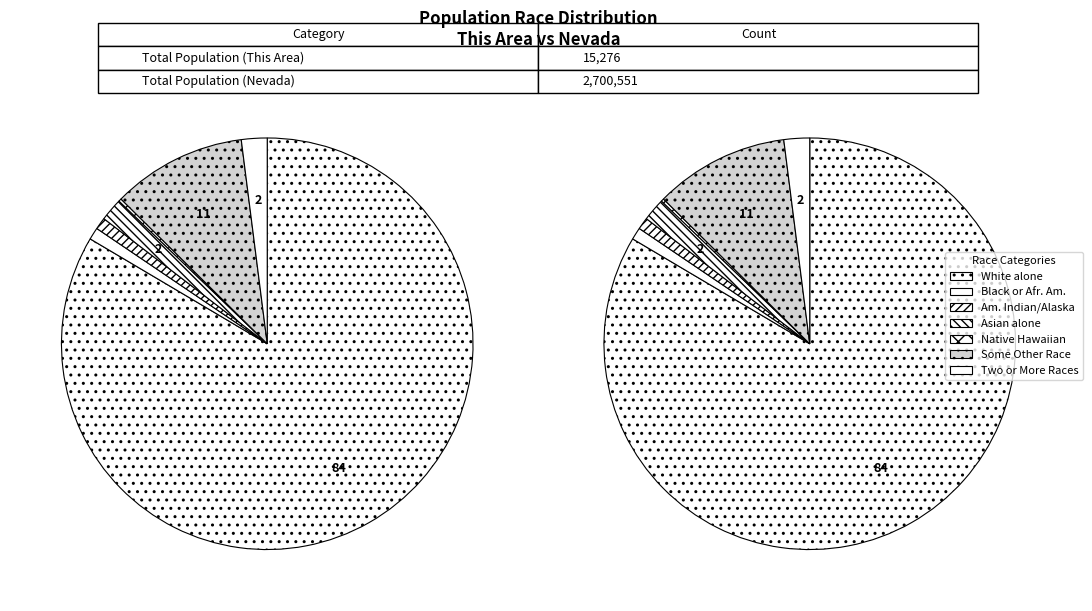

What is the majority slice?

White alone